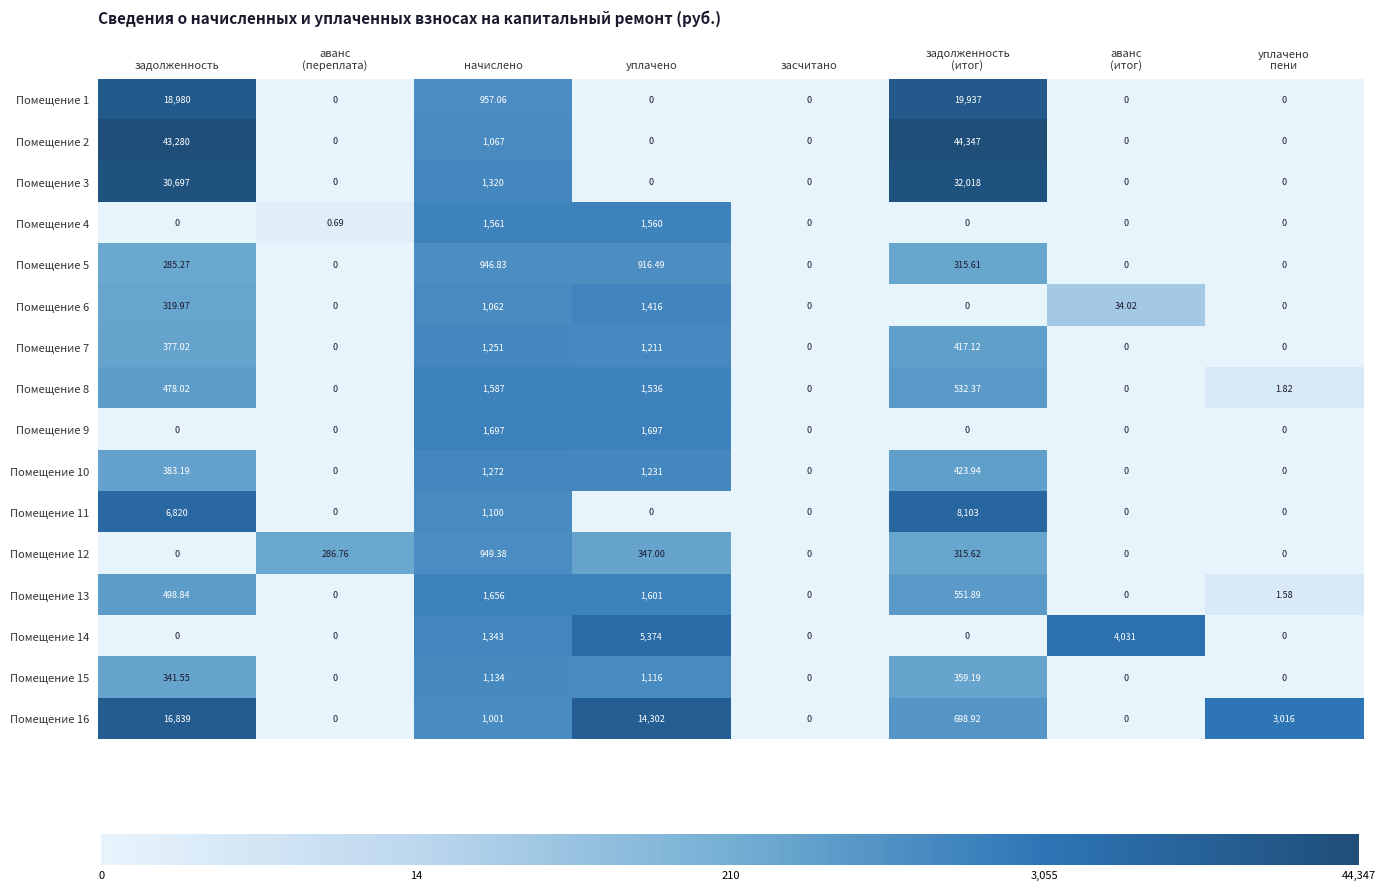

At which category is the sum across all series the highest?

задолженность